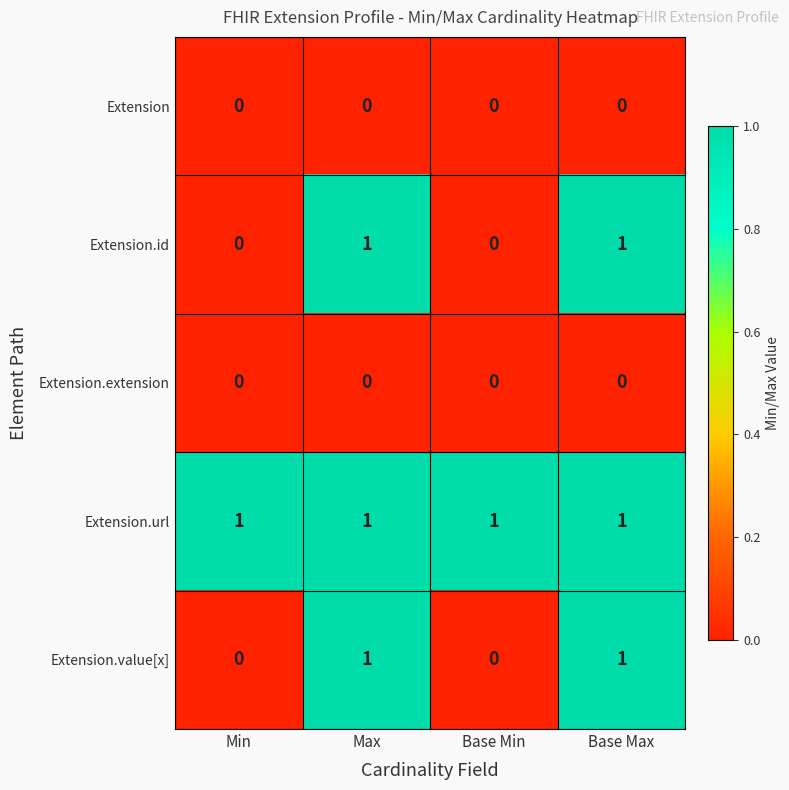

The Extension.url series shows 1 at Base Min. True or false?

True